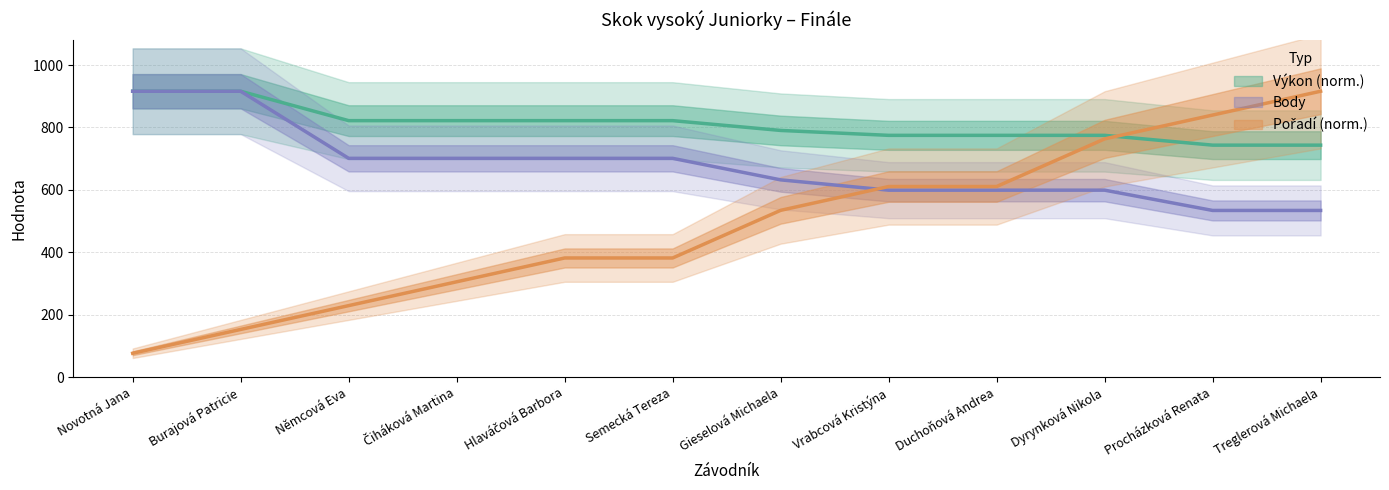

What is the maximum value shown in the chart?

916.0